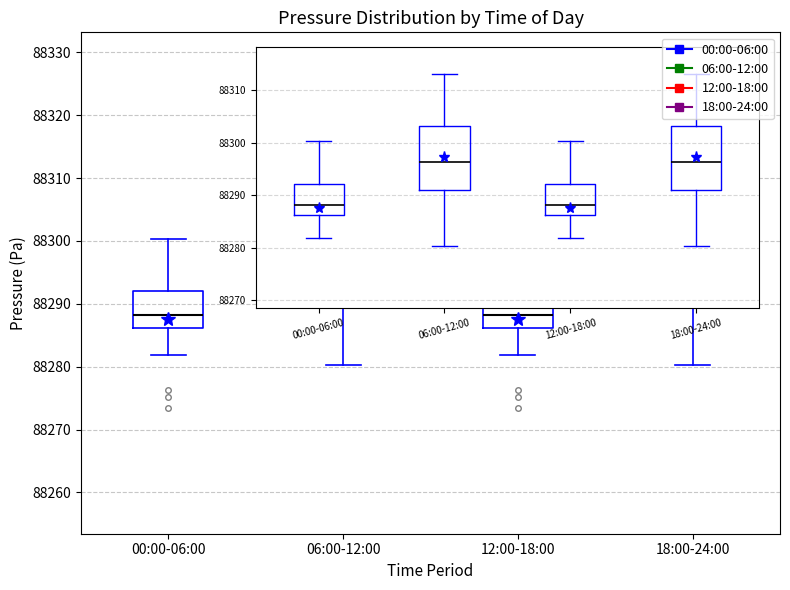

Where does the lower whisker of the box for 12:00-18:00 end on the y-axis? The values are not printed on the chart, so give them approximately, as read against the axis.

88282